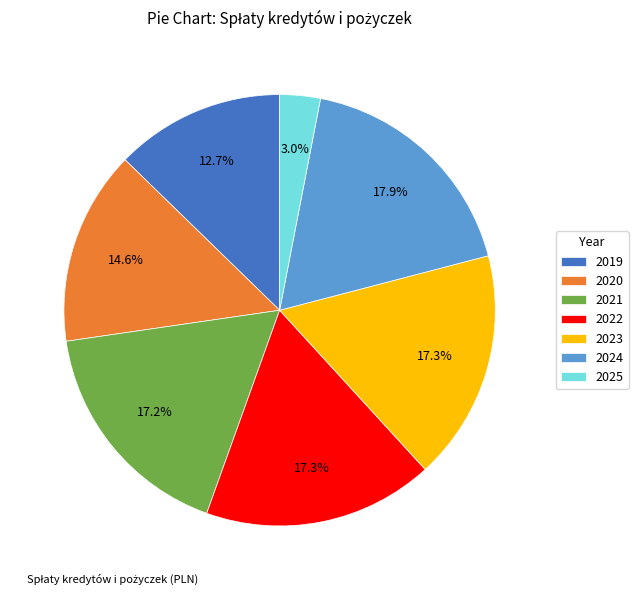

True or false: 2022 accounts for 17% of the total.

True